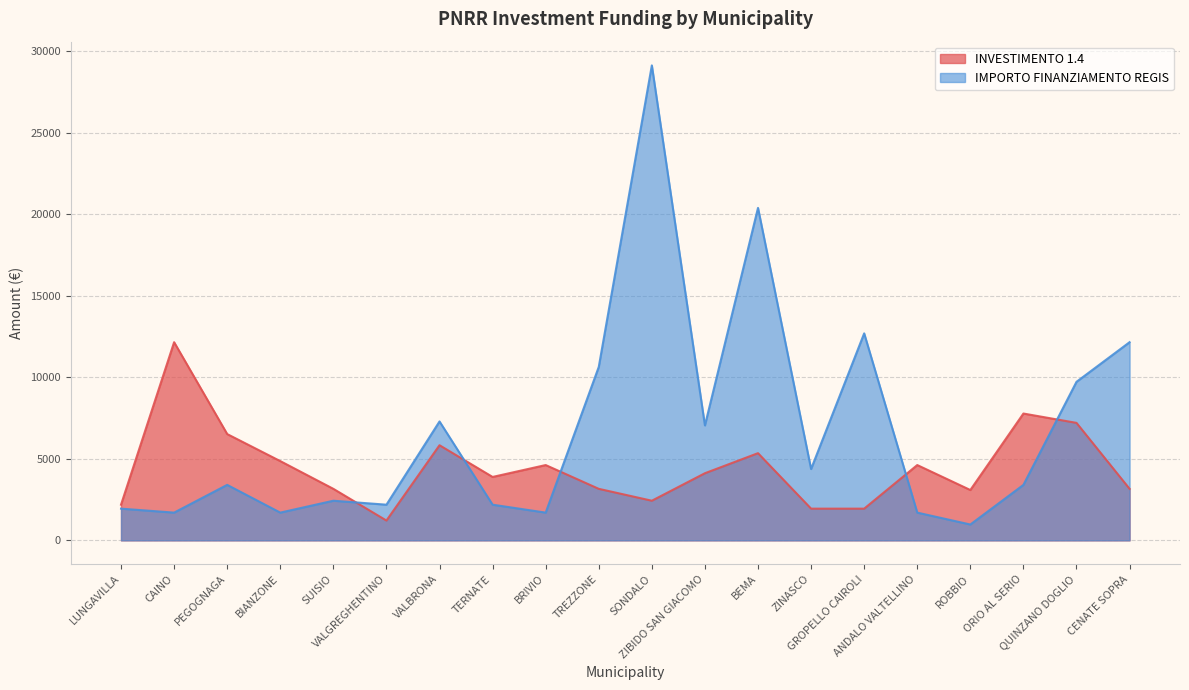

Which series has the largest total across all categories?

IMPORTO FINANZIAMENTO REGIS